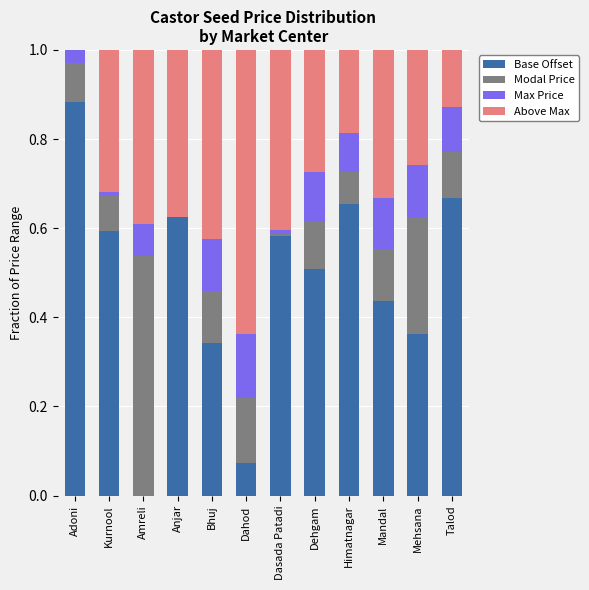

How many data points does each series have?

12